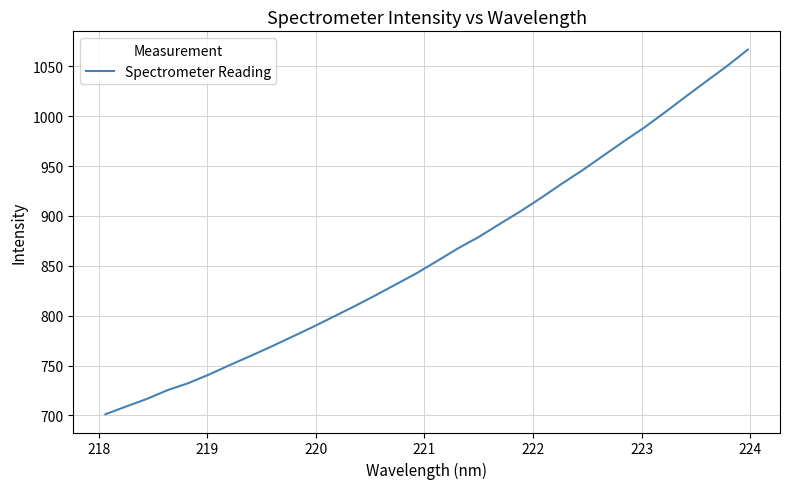

What is the smallest value displayed?

701.2